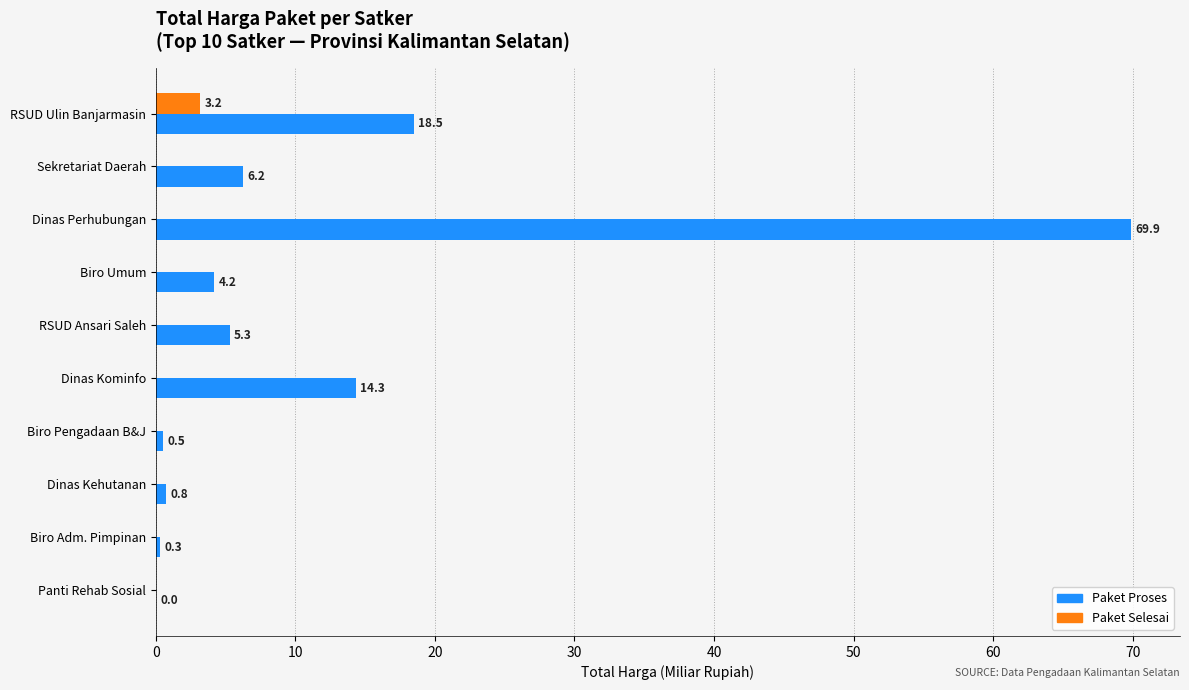

What is the maximum value for Paket Selesai?

3.2